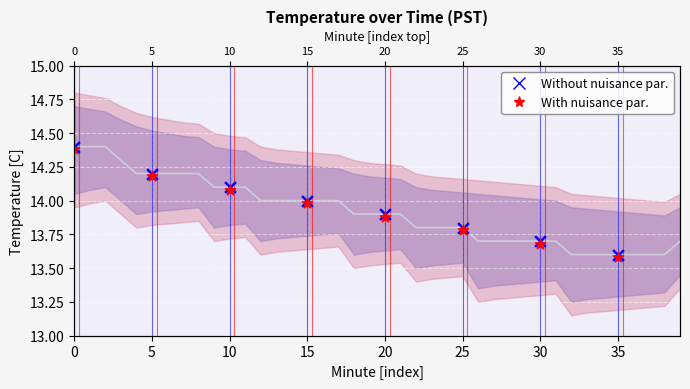

Which series contains the highest Y value?

Without nuisance par. pts